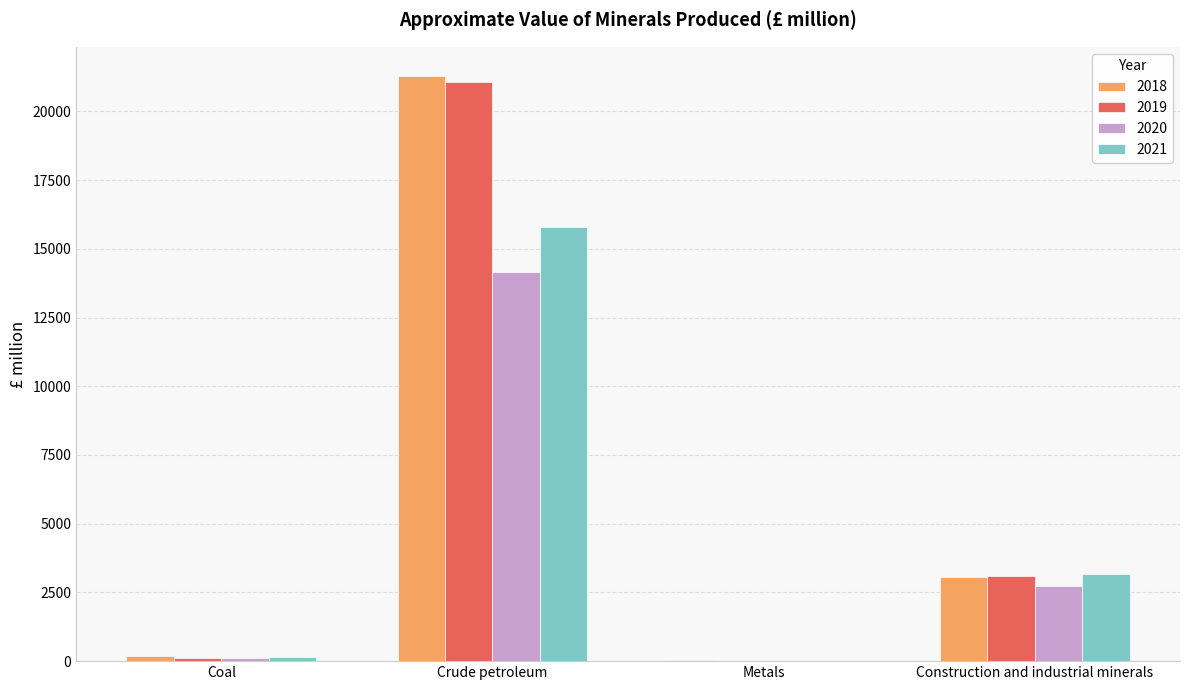

True or false: 2021 has a value of 140.0 at Coal.

True